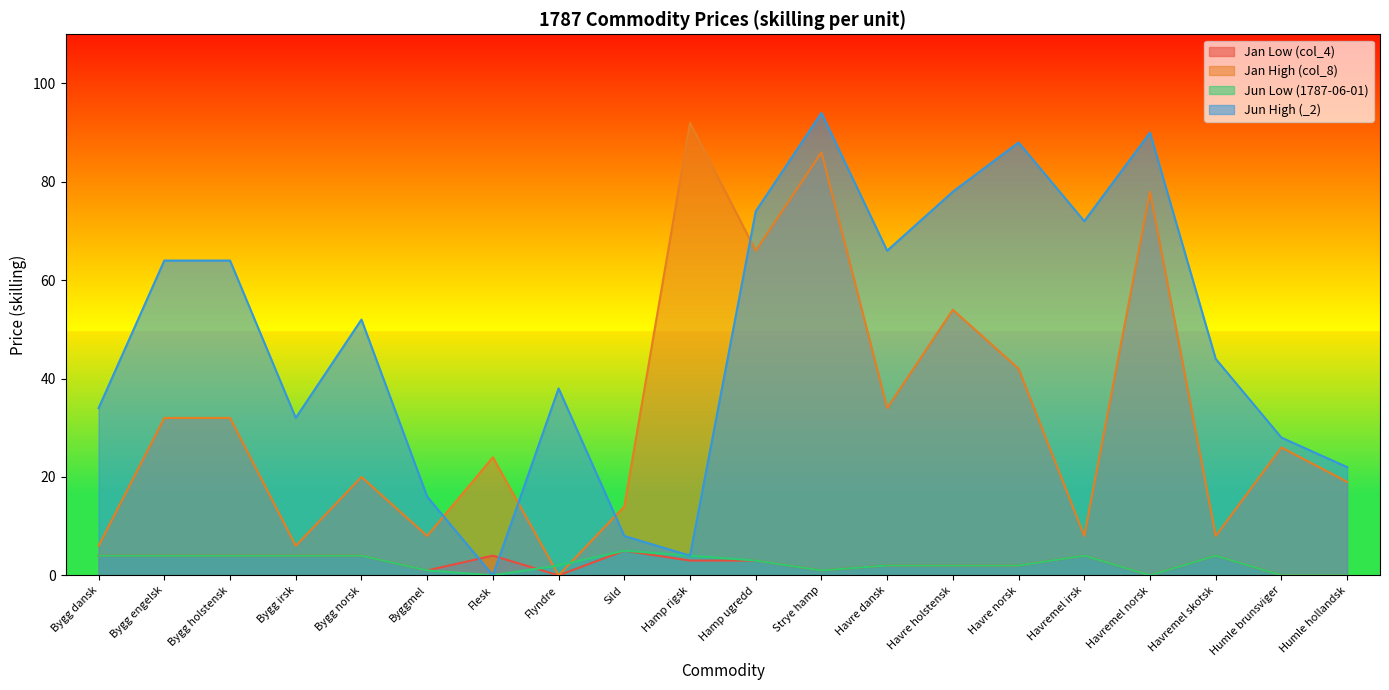

Between which two adjacent categories do Jan Low (col_4) and Jun High (_2) first intersect?

Byggmel and Flesk